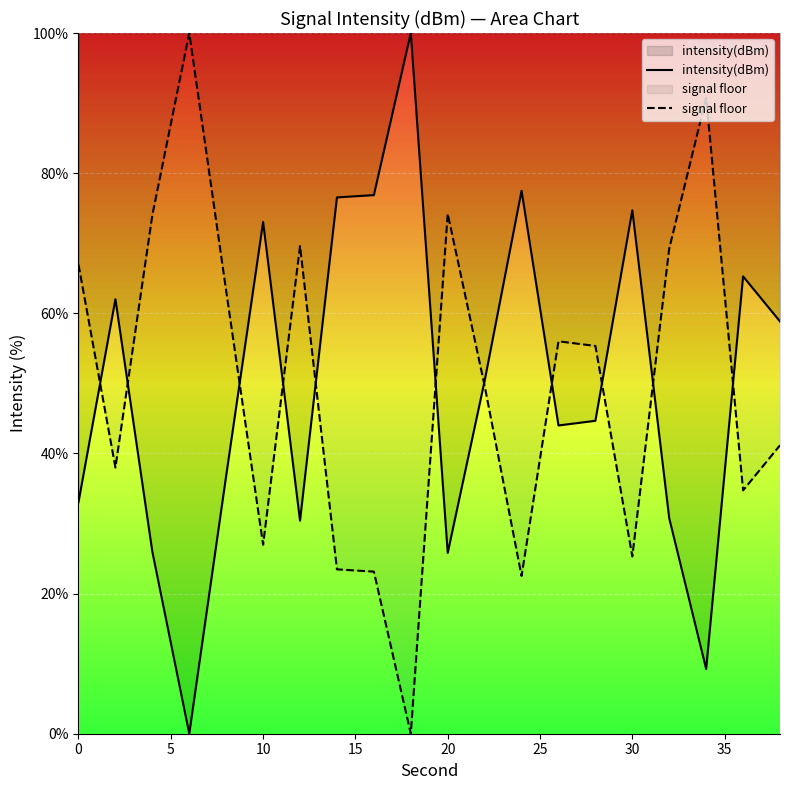

True or false: intensity(dBm) has a value of 25.8 at 20.

True